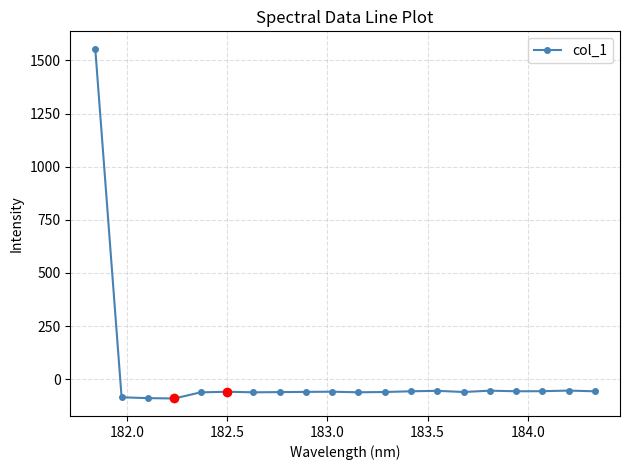

True or false: there are more than 0 points higher than both neighbors.

True